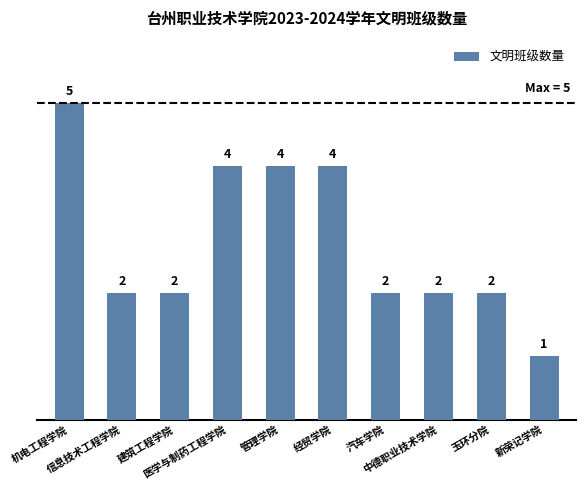

What is the ratio of the value at 信息技术工程学院 to the value at 汽车学院?

1.0